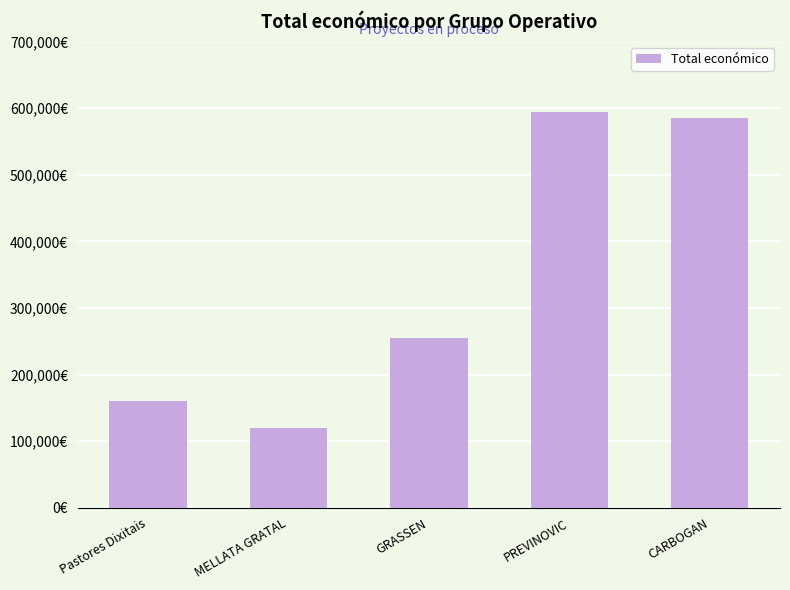

Reading right to left, list all the values displayed in this chart.

CARBOGAN=585914	PREVINOVIC=593715	GRASSEN=255500	MELLATA GRATAL=120000	Pastores Dixitais=160226